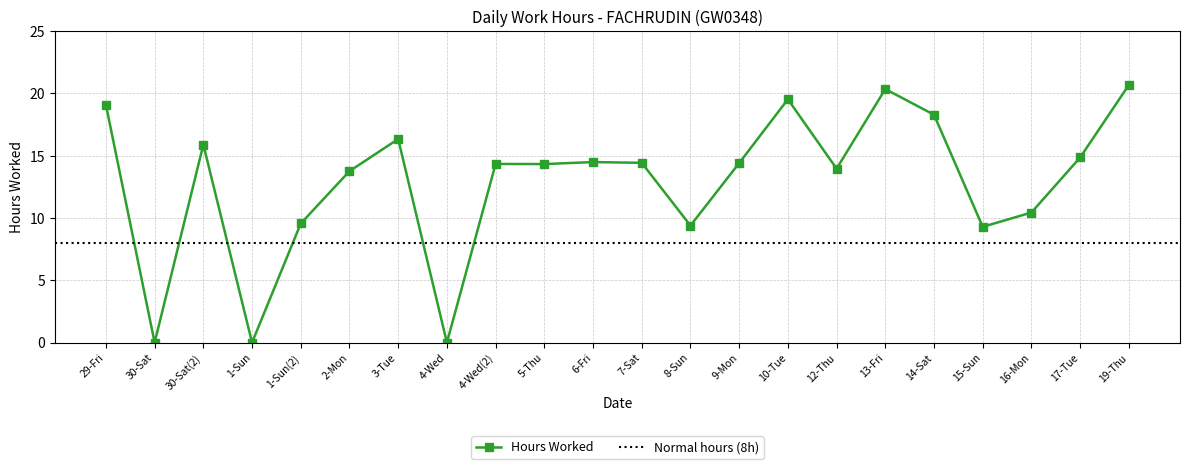

How many categories are shown in the chart?

22